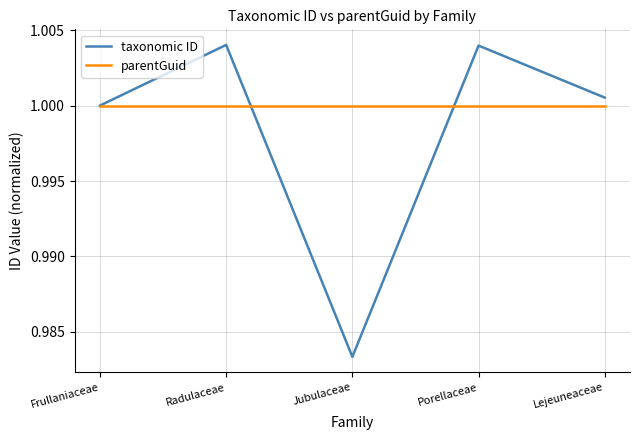

Which series has the widest spread of values?

taxonomic ID